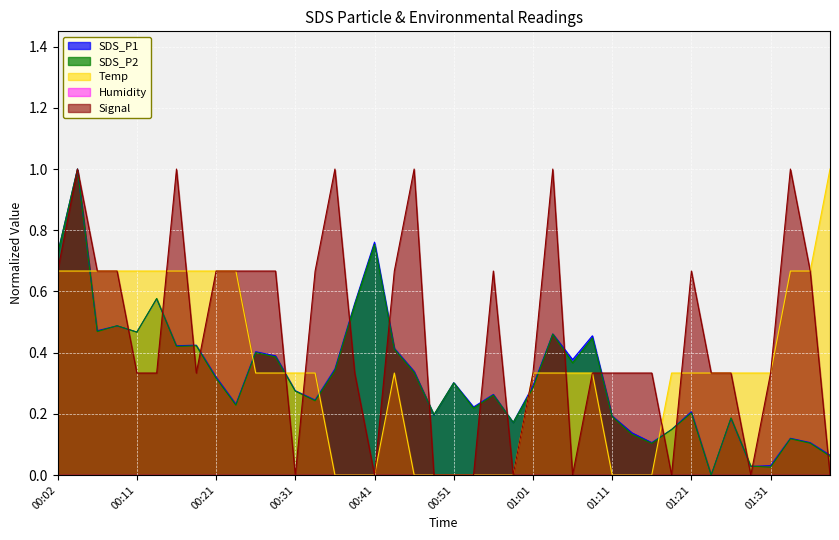

Which series changed the most between 00:24 and 01:36?

SDS_P1